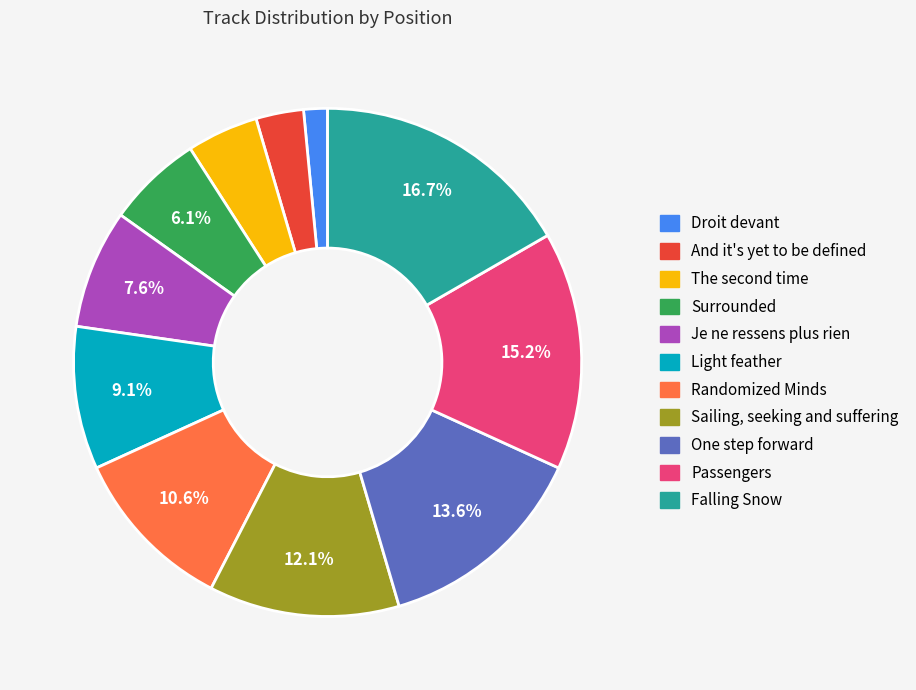

How many slices are in this pie chart?

11